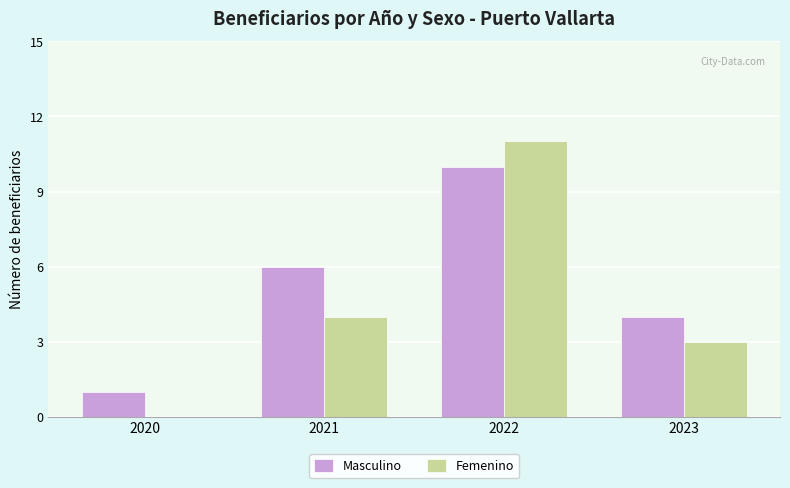

Are the bars grouped side by side (vs. stacked)?

Yes